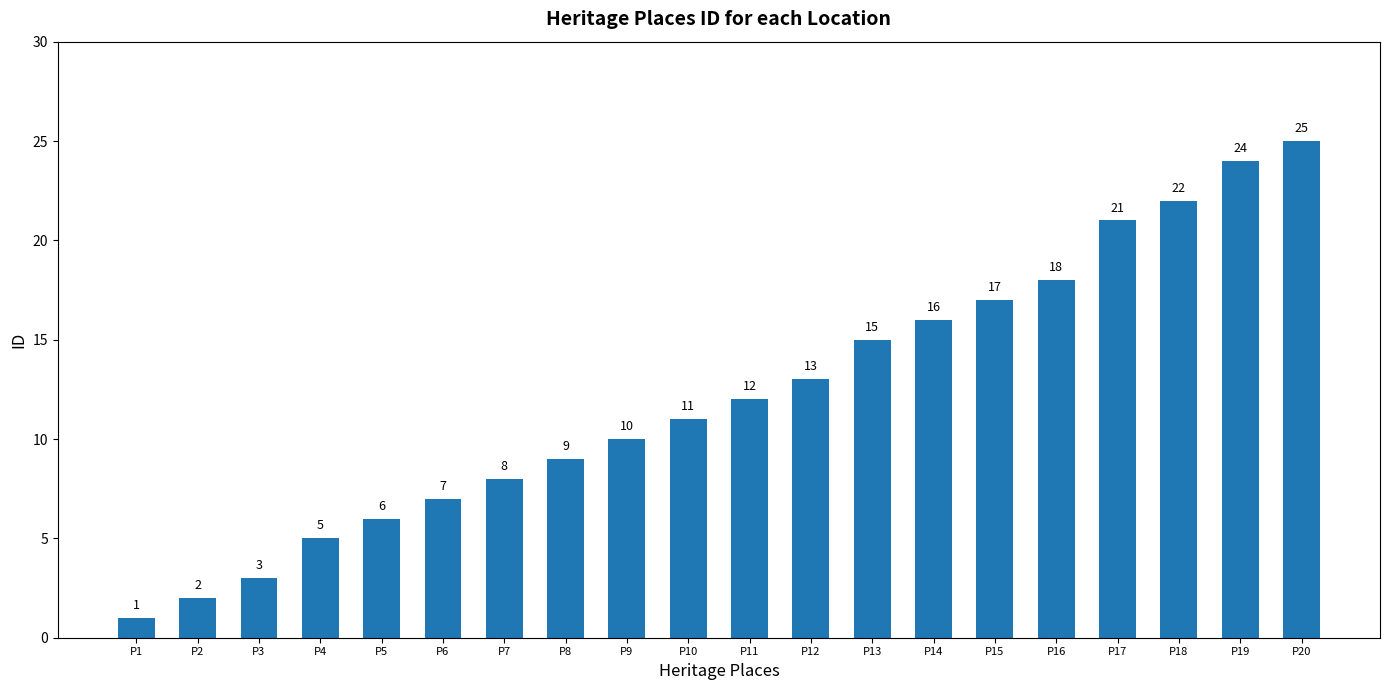

What is the minimum value shown in the chart?

1